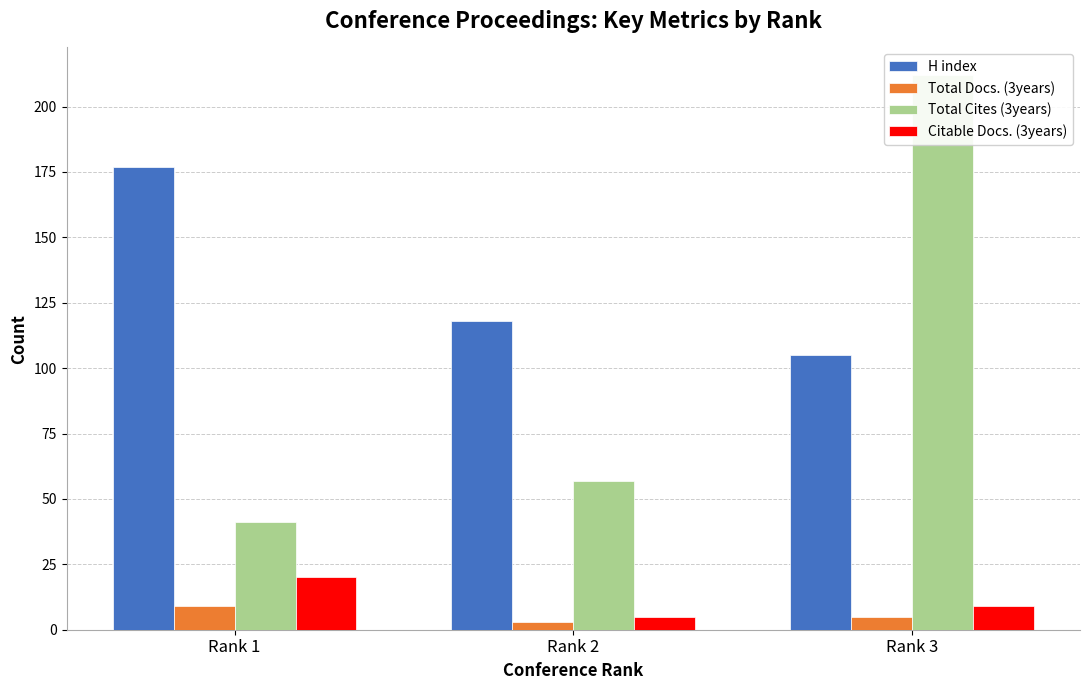

How many data points in Total Cites (3years) are above 57?

1